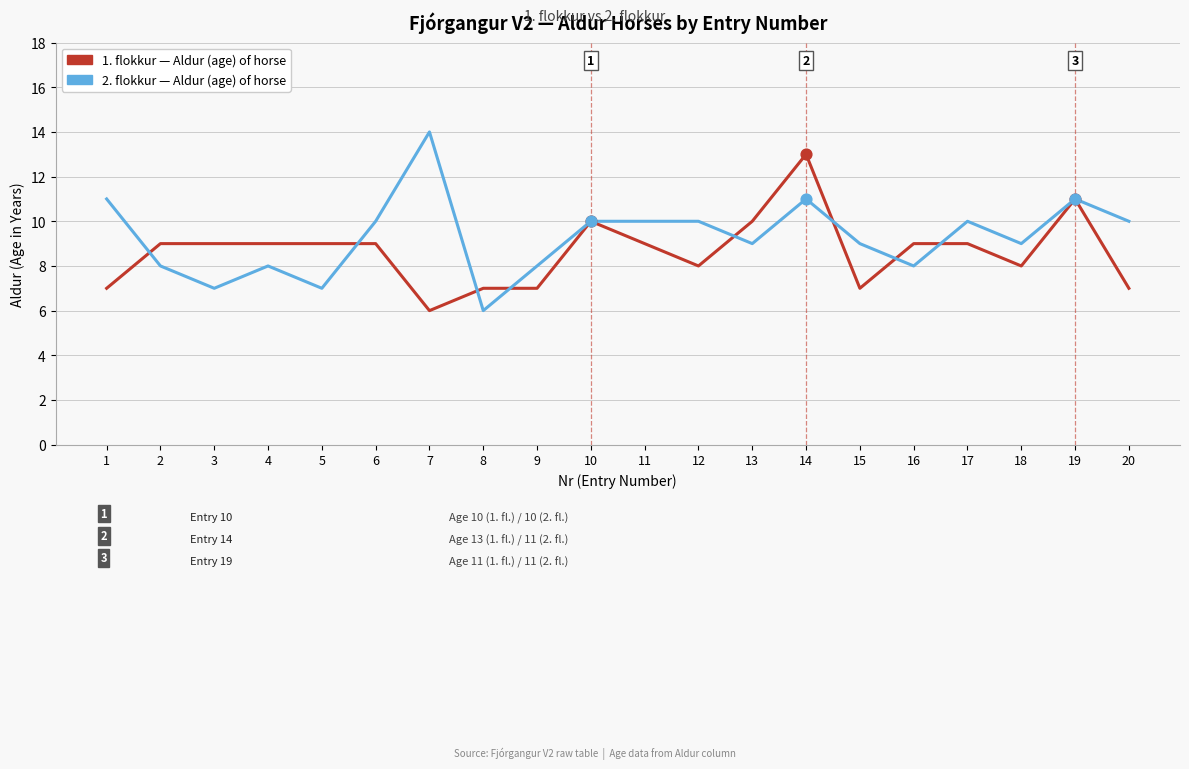

At which category is the sum across all series the highest?

14